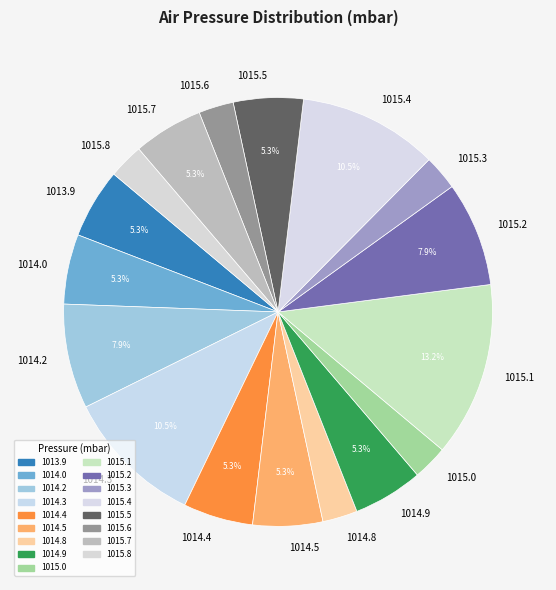

Which slice is the largest?

1015.1